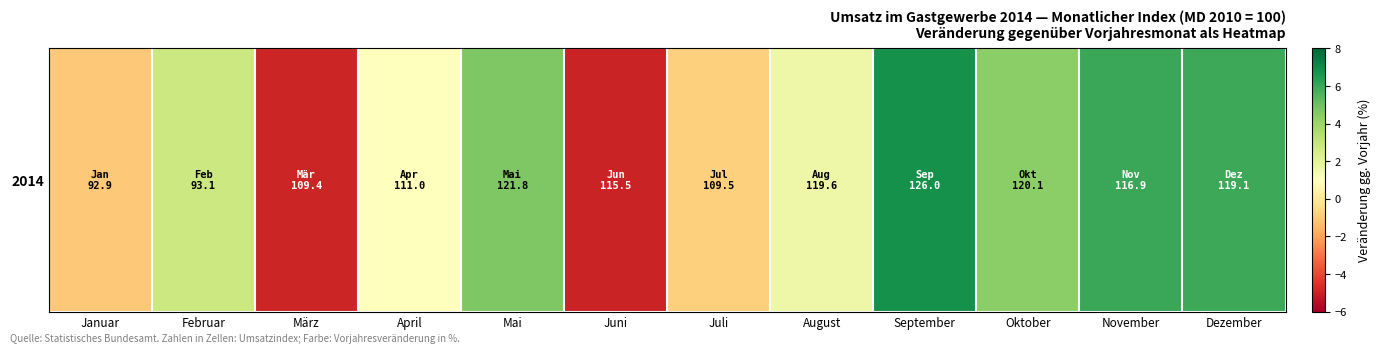

Reading right to left, transcribe all the data shown in this chart.

6.0	6.0	4.3	6.8	1.6	-0.8	-4.9	4.6	1.0	-4.9	2.8	-1.1